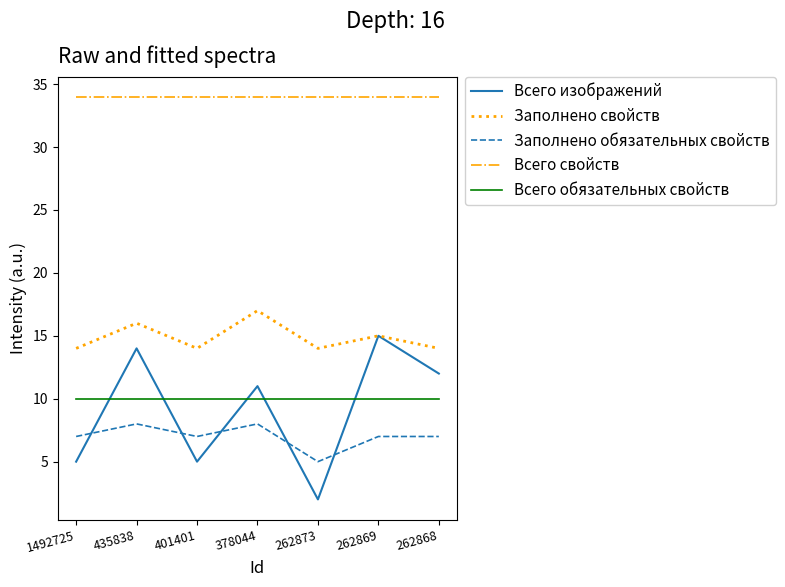

Rank the series by their maximum value, from highest to lowest.

Всего свойств, Заполнено свойств, Всего изображений, Всего обязательных свойств, Заполнено обязательных свойств